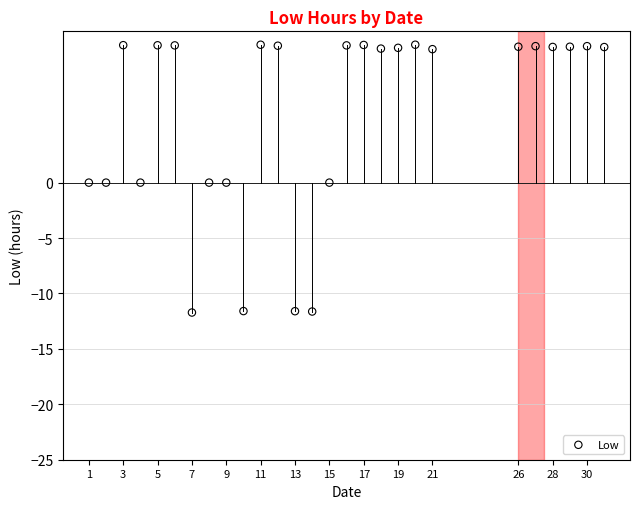

What is the range of X values (max minus min)?

30.0